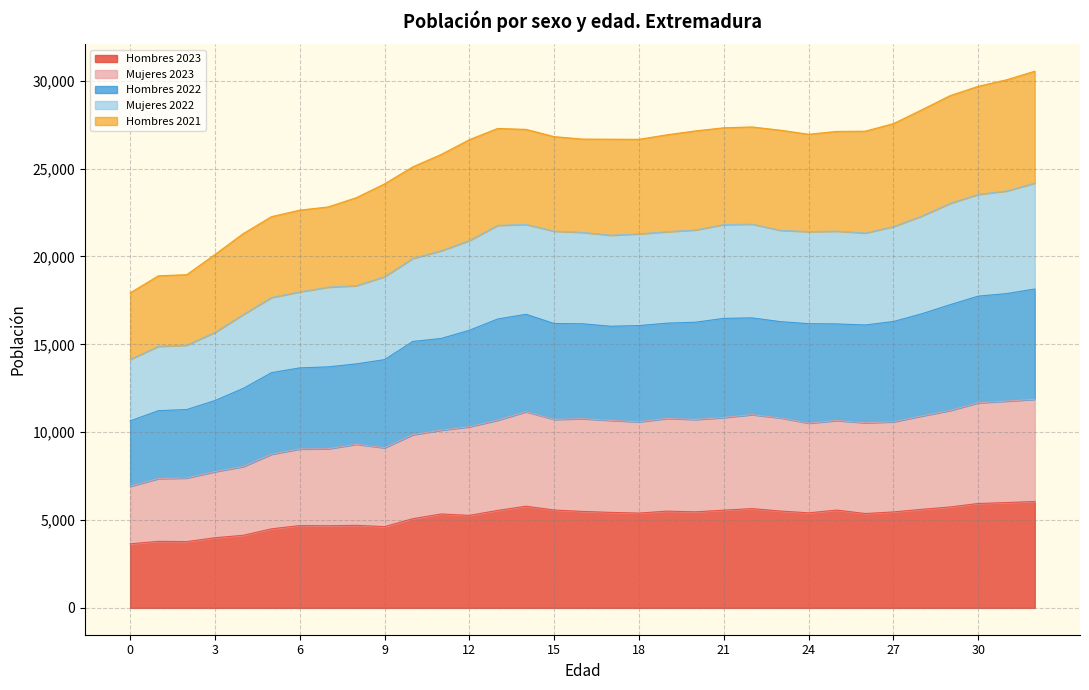

What is the highest value of the Hombres 2023 series?

6057